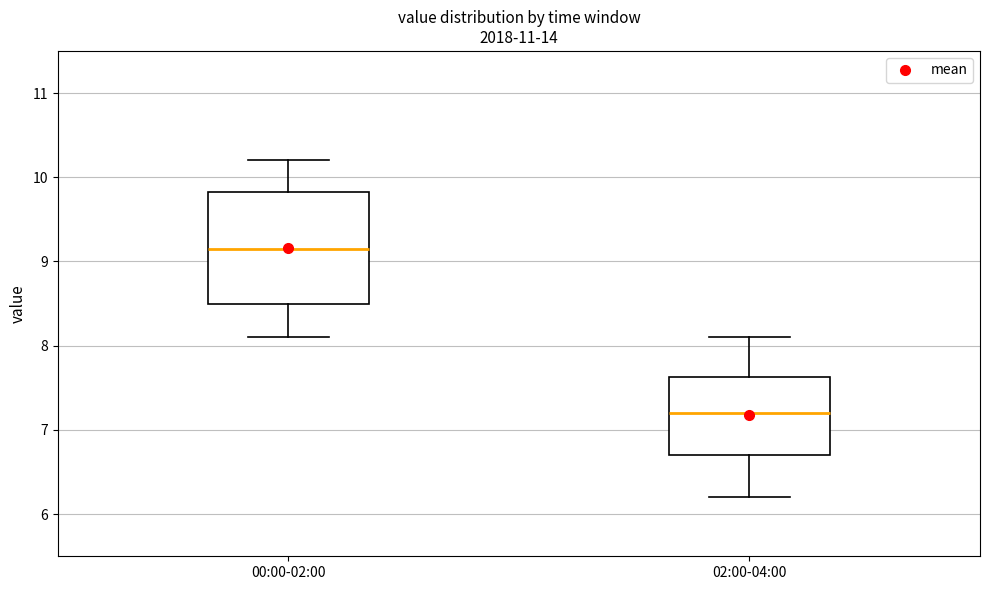

Which box's median line is the highest?

00:00-02:00